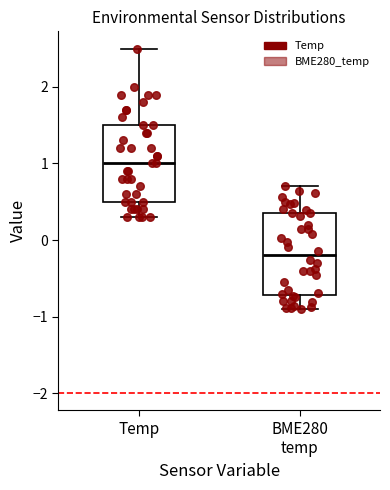

Which box has the highest median line?

Temp